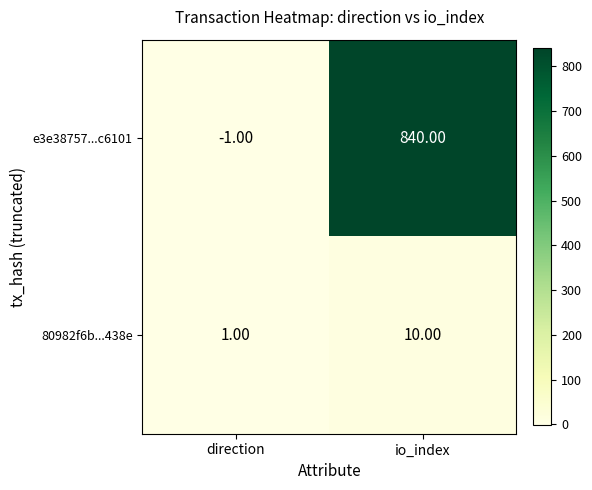

Which series has the widest spread of values?

e3e38757...c6101